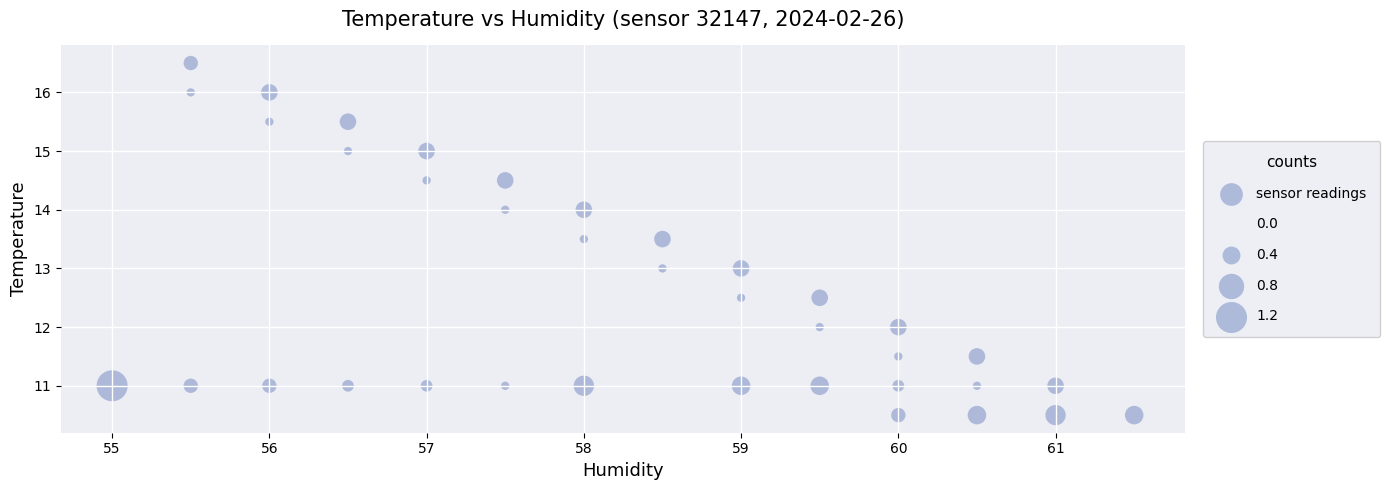

What is the range of X values (max minus min)?

6.5